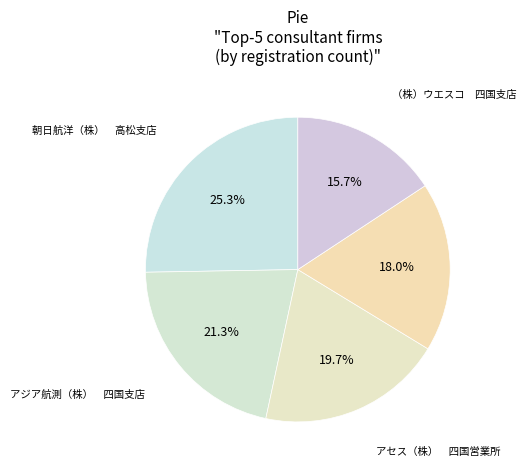

Is there any slice that represents more than half of the pie?

No